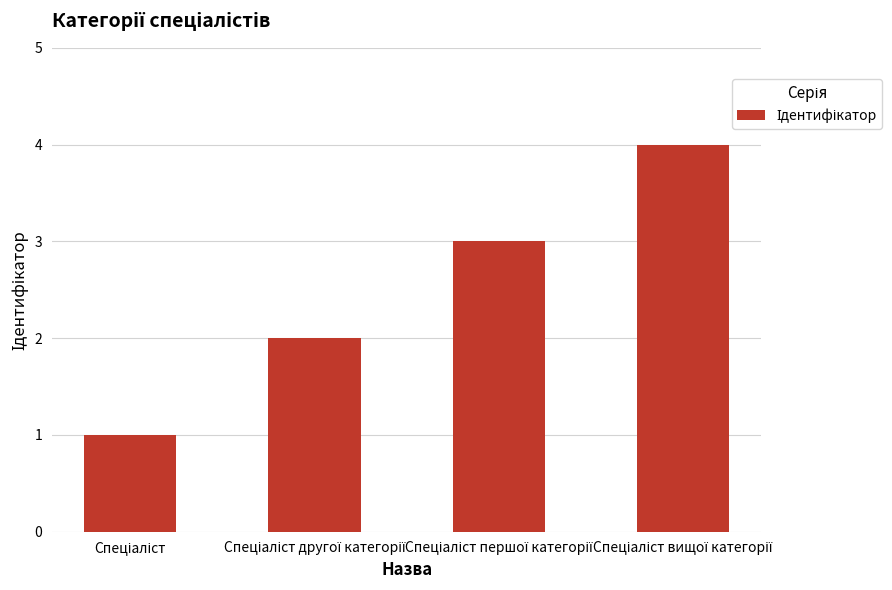

What is the maximum value shown in the chart?

4